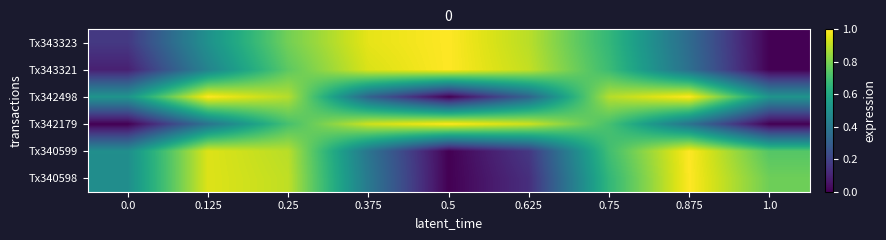

At which category does the chart reach its peak across all series?

0.5